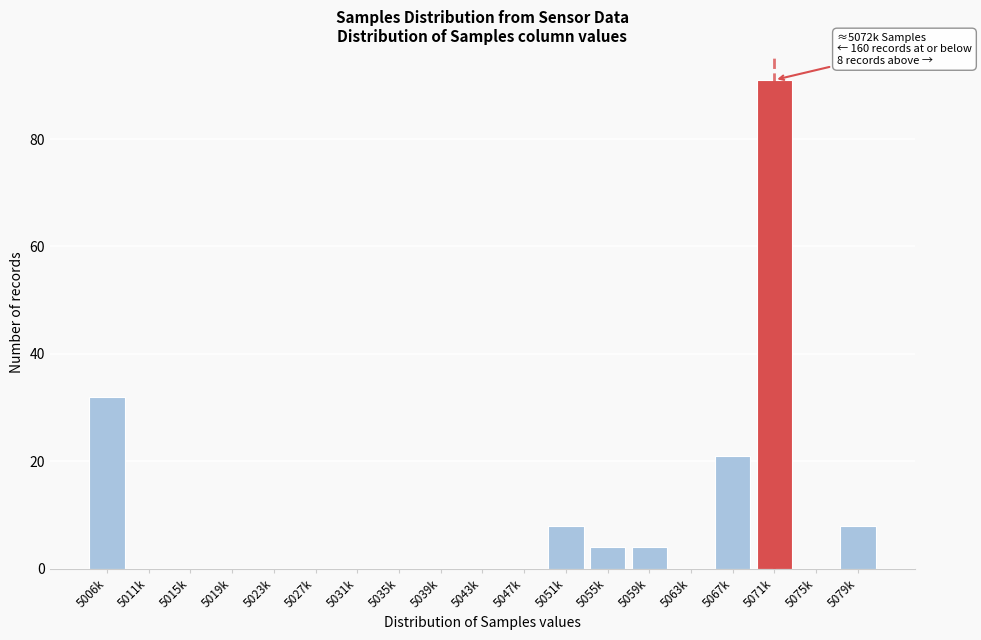

Reading right to left, list all the values displayed in this chart.

5079k=8	5075k=0	5071k=91	5067k=21	5063k=0	5059k=4	5055k=4	5051k=8	5047k=0	5043k=0	5039k=0	5035k=0	5031k=0	5027k=0	5023k=0	5019k=0	5015k=0	5011k=0	5006k=32